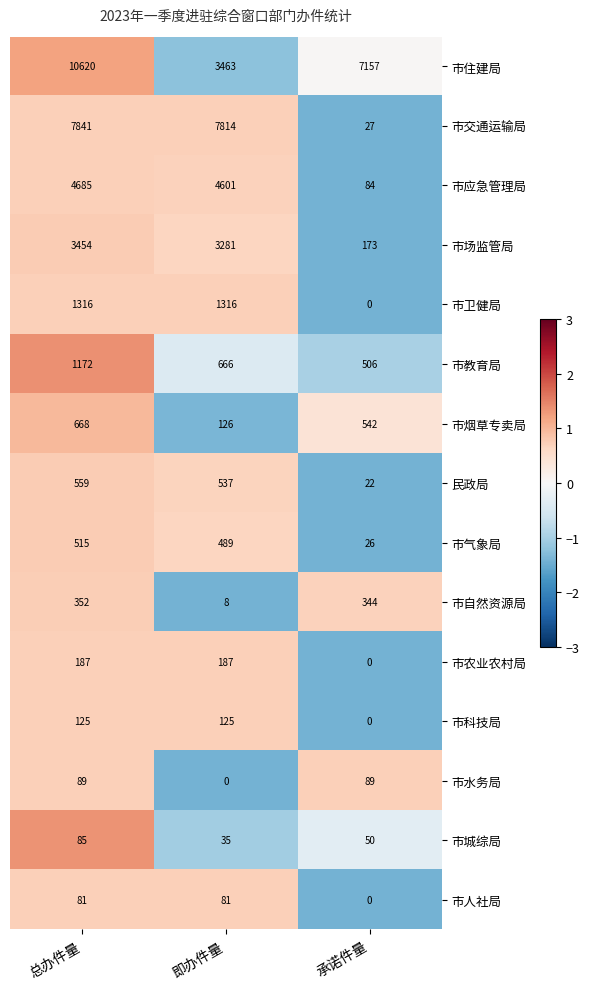

What value does the 市烟草专卖局 series have at 即办件量?

126